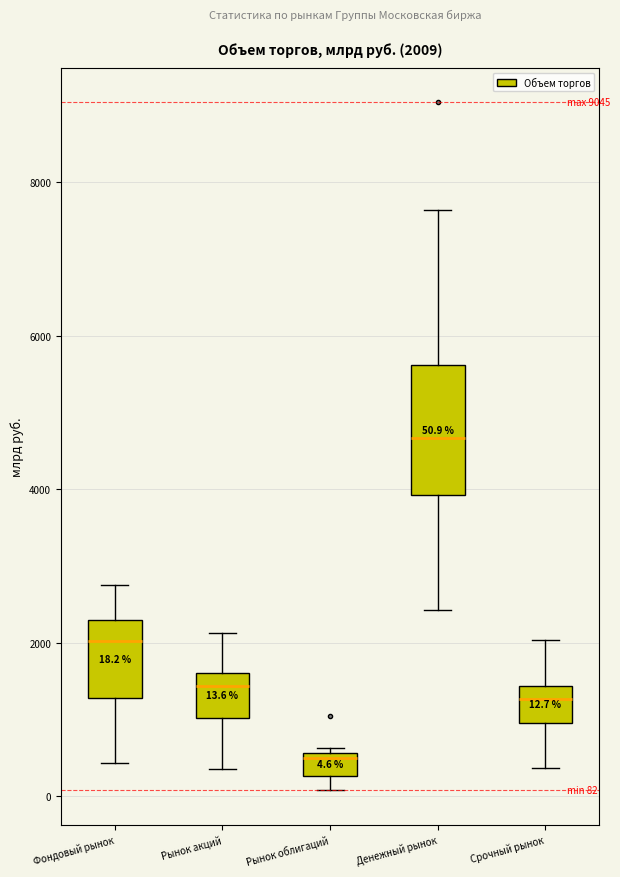

Which box's median line is the highest?

Денежный рынок